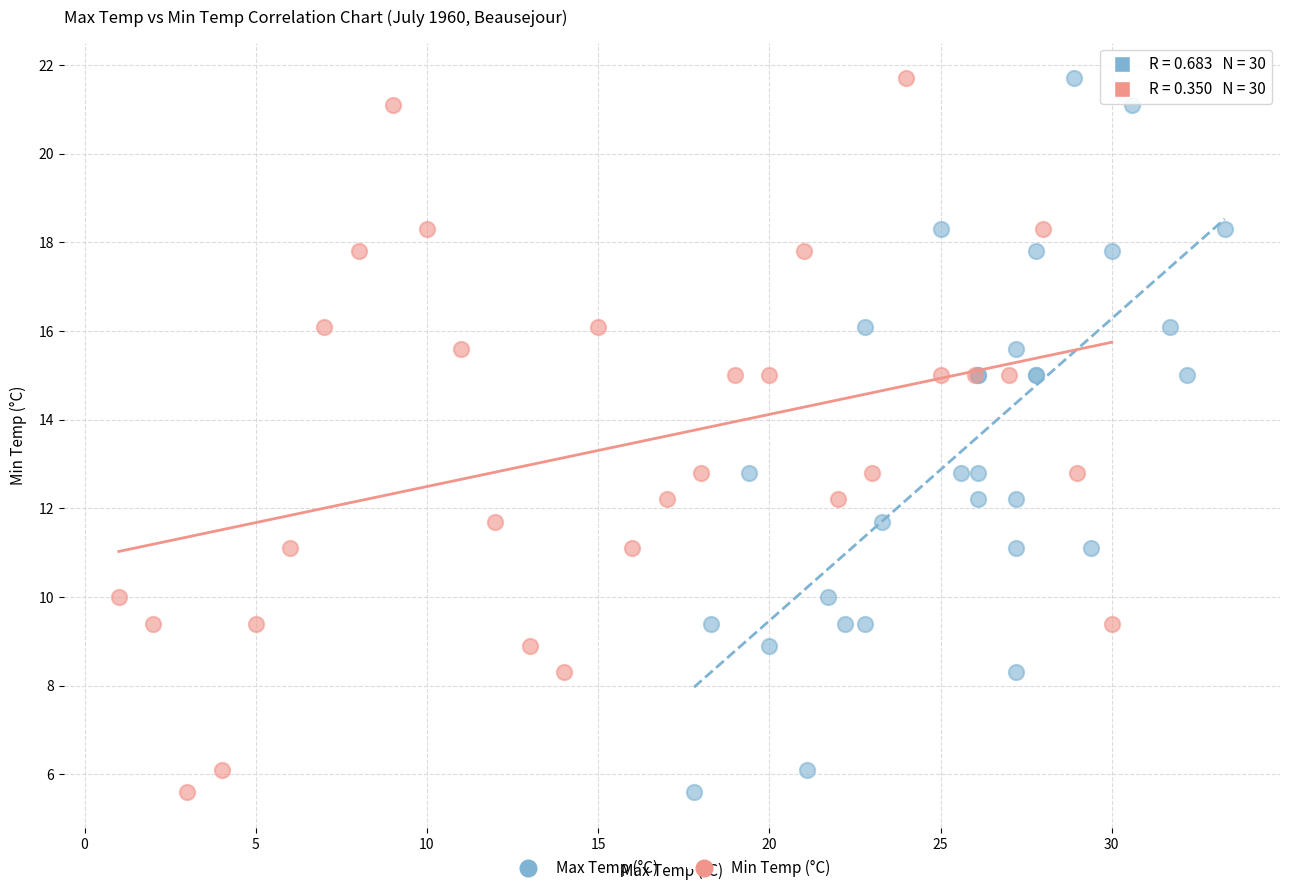

What are all the series names shown in the legend?

Max Temp (°C), Min Temp (°C)